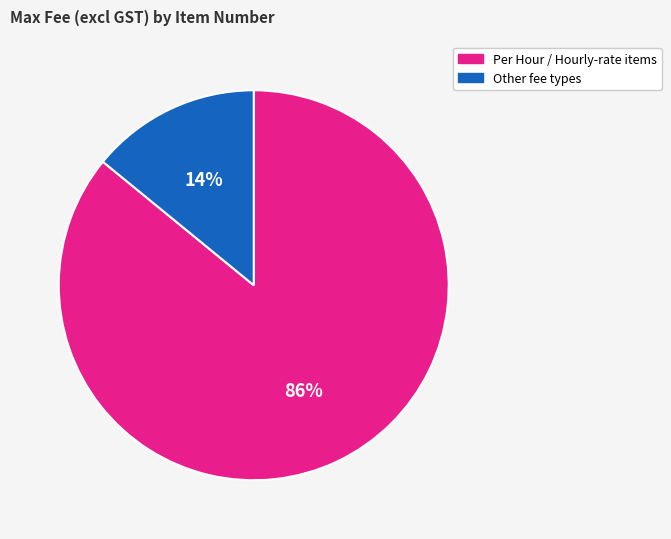

Is there any slice that represents more than half of the pie?

Yes